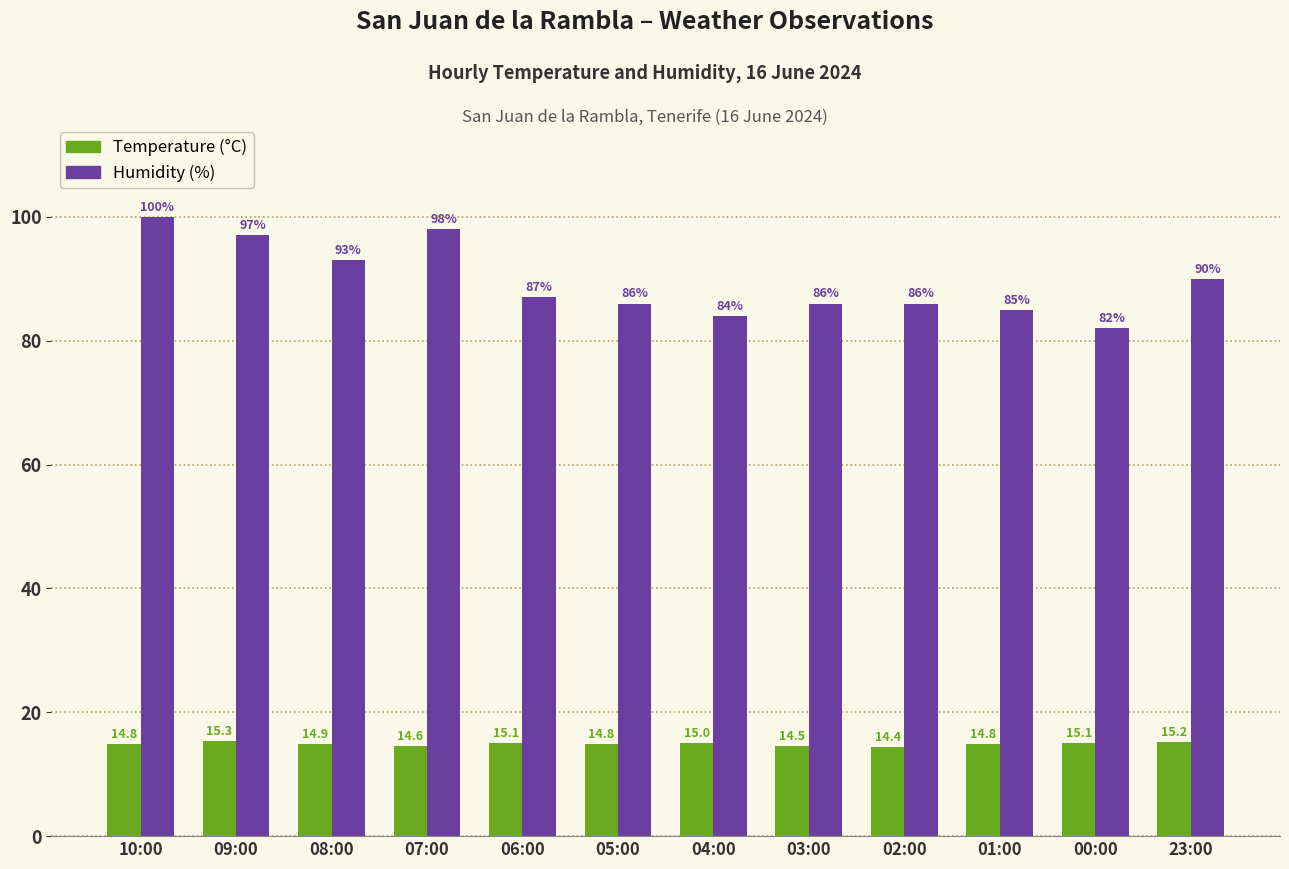

The Humidity (%) series shows 159.5 at 09:00. True or false?

False